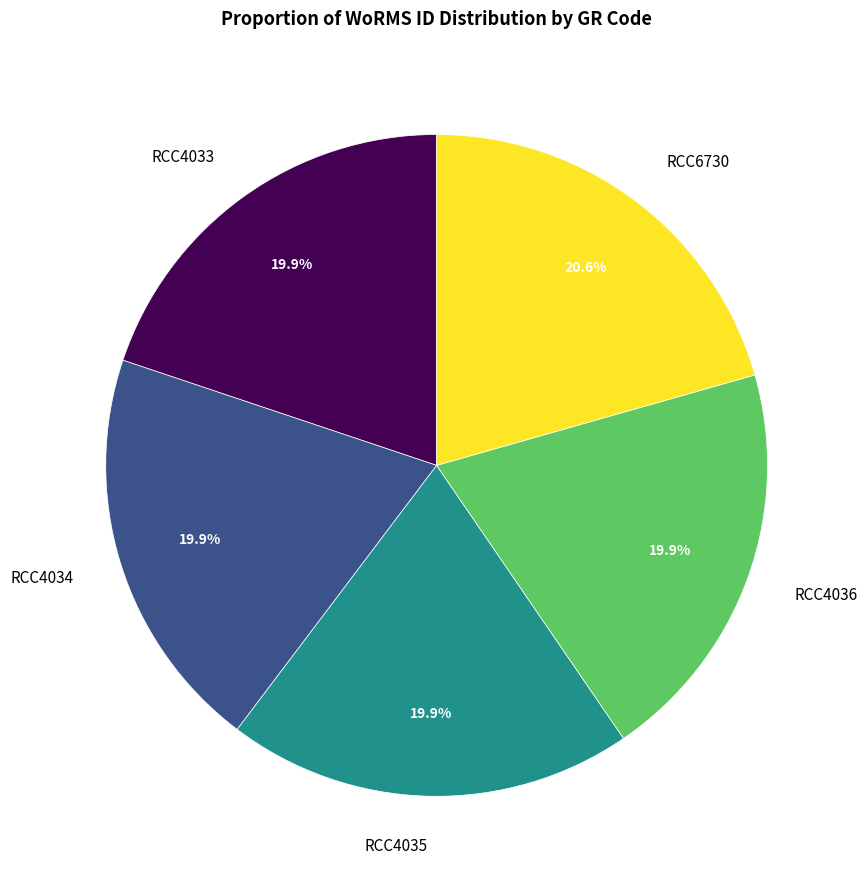

How many slices are in this pie chart?

5